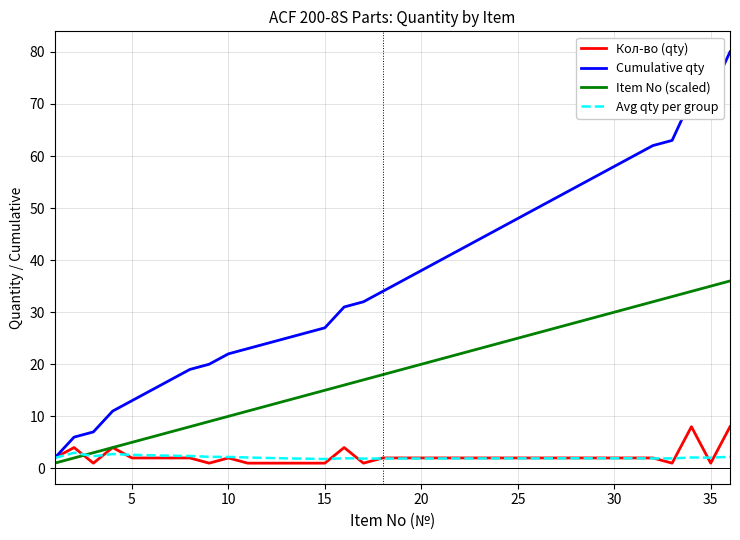

Which series has the largest total across all categories?

Cumulative qty